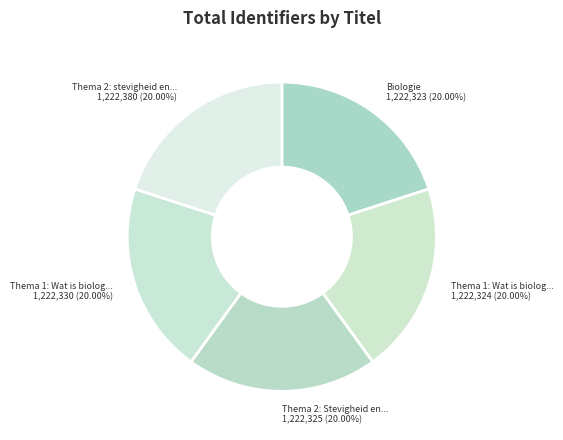

How many segments does this pie chart have?

5